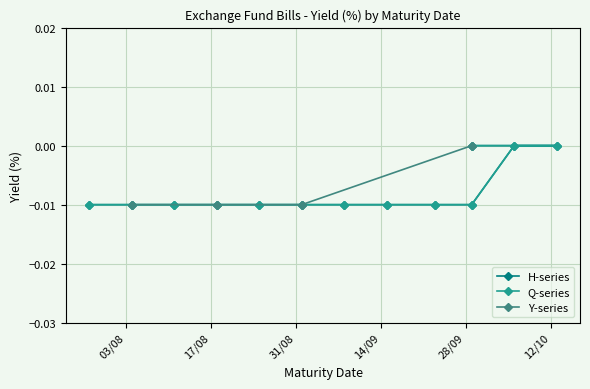

How many data points in Q-series are less than 0?

10